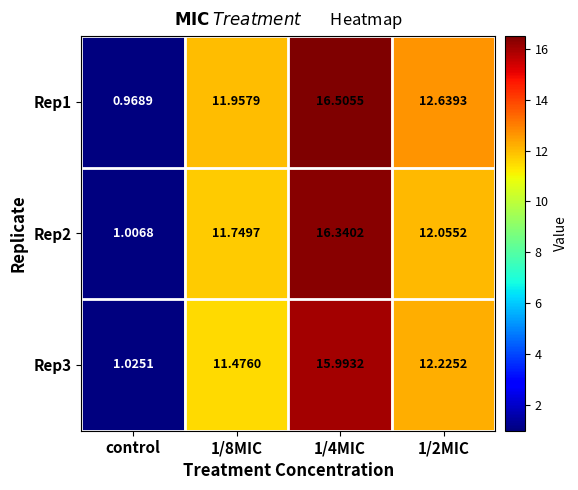

Rank the series by their average value, from highest to lowest.

Rep1, Rep2, Rep3